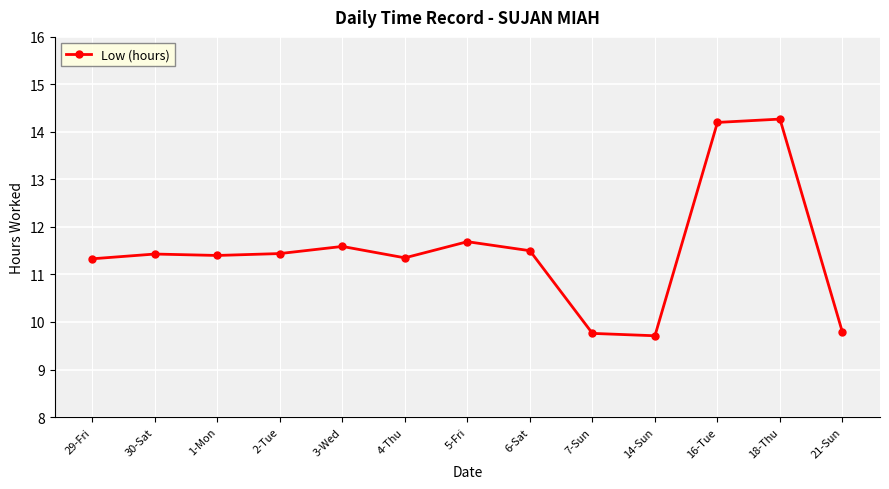

True or false: there are more than 0 points higher than both neighbors.

True